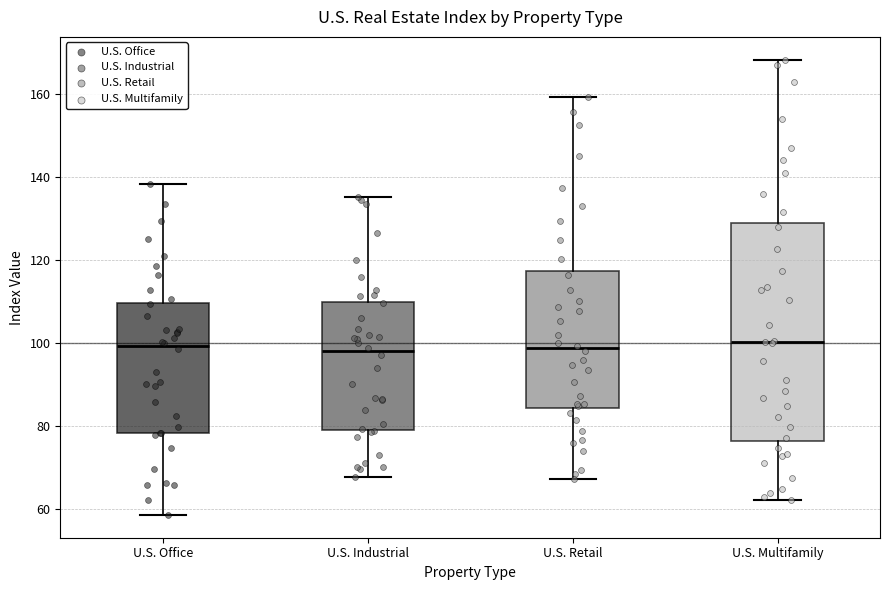

Reading left to right, read every box against the y-axis: the position of its median line, the range the box covers, and the ends of its whiskers. The values are not printed on the chart, so give them approximately, as read against the axis.

U.S. Office: median 100, box 78 to 110, whiskers 58 to 138
U.S. Industrial: median 98, box 80 to 110, whiskers 68 to 136
U.S. Retail: median 98, box 84 to 118, whiskers 68 to 160
U.S. Multifamily: median 100, box 76 to 128, whiskers 62 to 168